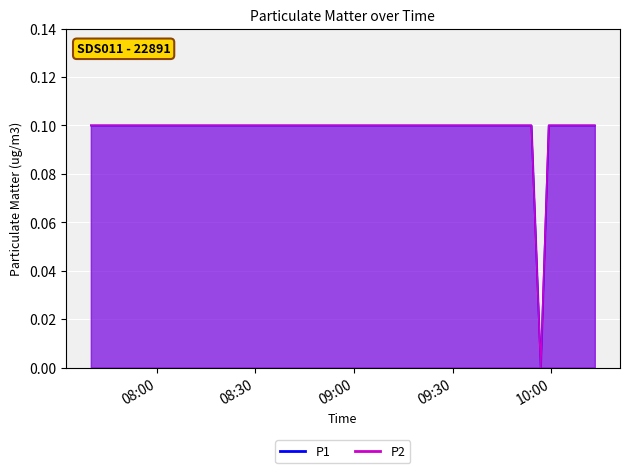

At how many categories does at least one series exceed 0?

13